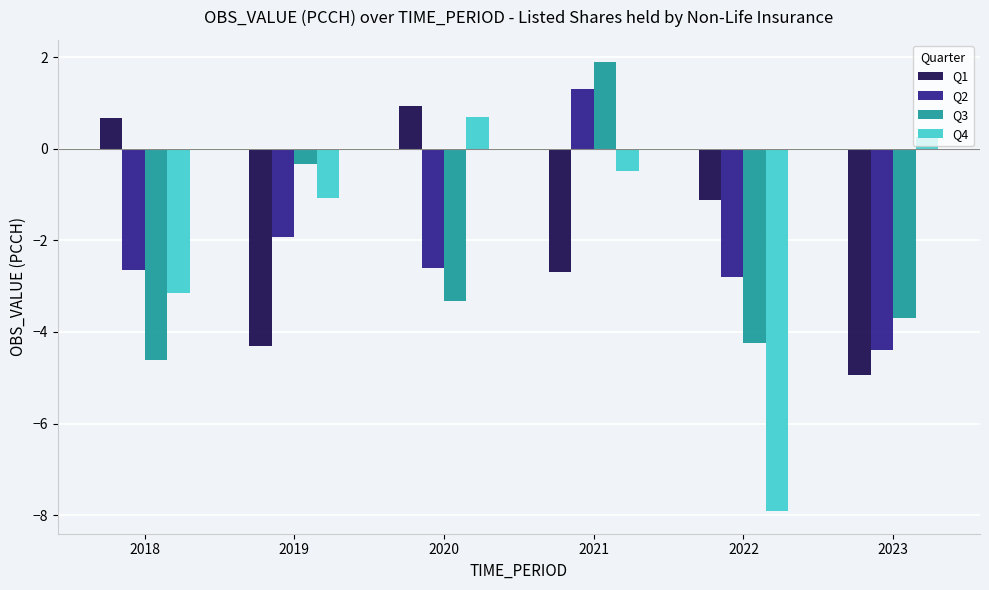

How many bars are there in each group?

4